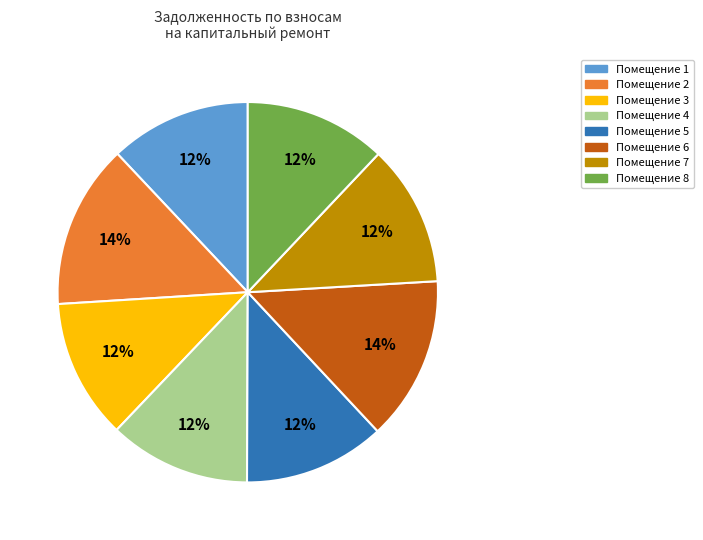

Does any single category account for the majority?

No